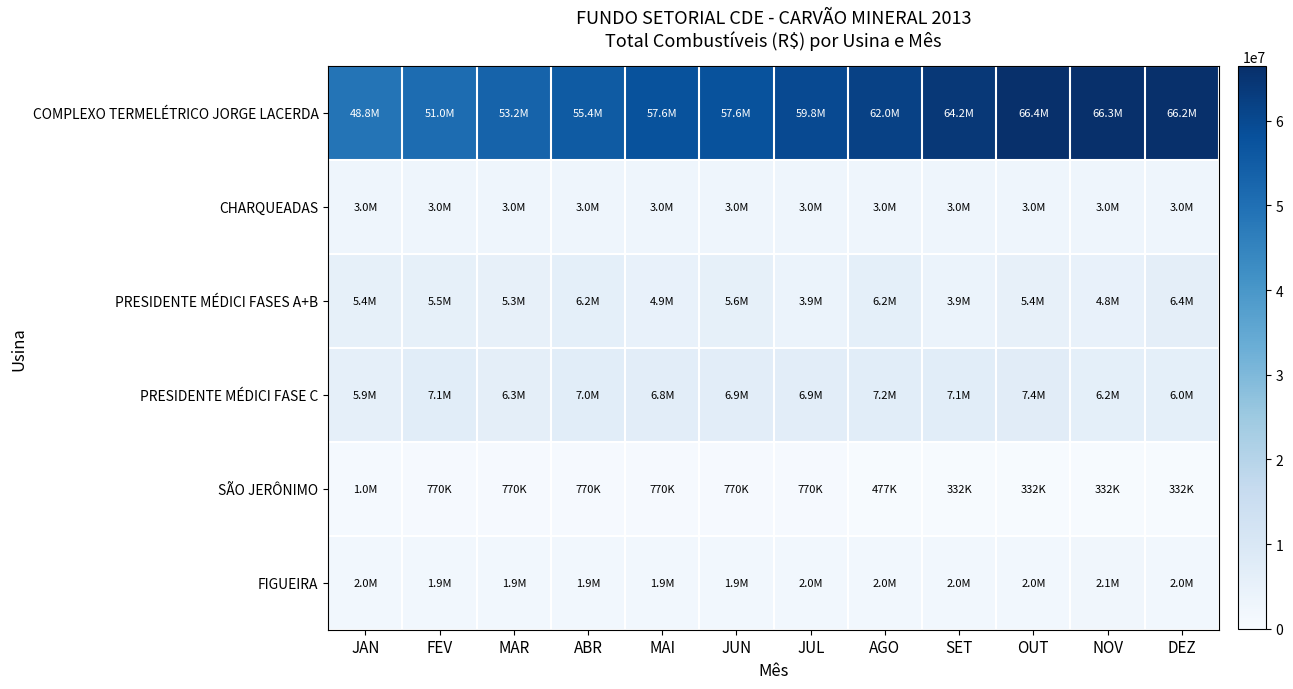

What is the difference between the highest and lowest values at OUT?

66071561.0